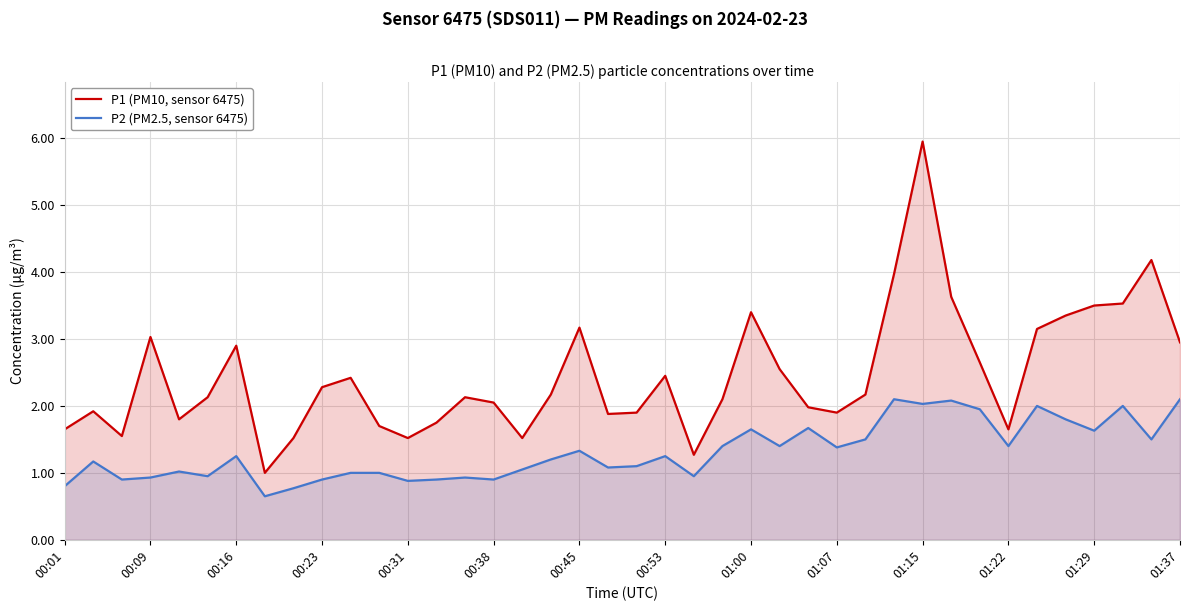

Reading left to right, list all the values displayed in this chart.

P1 (PM10, sensor 6475): 1.6	1.9	1.6	3.0	1.8	2.1	2.9	1.0	1.5	2.3	2.4	1.7	1.5	1.8	2.1	2.0	1.5	2.2	3.2	1.9	1.9	2.5	1.3	2.1	3.4	2.5	2.0	1.9	2.2	4.0	6.0	3.6	2.6	1.6	3.1	3.4	3.5	3.5	4.2	3.0
P2 (PM2.5, sensor 6475): 0.8	1.2	0.9	0.9	1.0	0.9	1.2	0.7	0.8	0.9	1.0	1.0	0.9	0.9	0.9	0.9	1.1	1.2	1.3	1.1	1.1	1.2	0.9	1.4	1.6	1.4	1.7	1.4	1.5	2.1	2.0	2.1	1.9	1.4	2.0	1.8	1.6	2.0	1.5	2.1